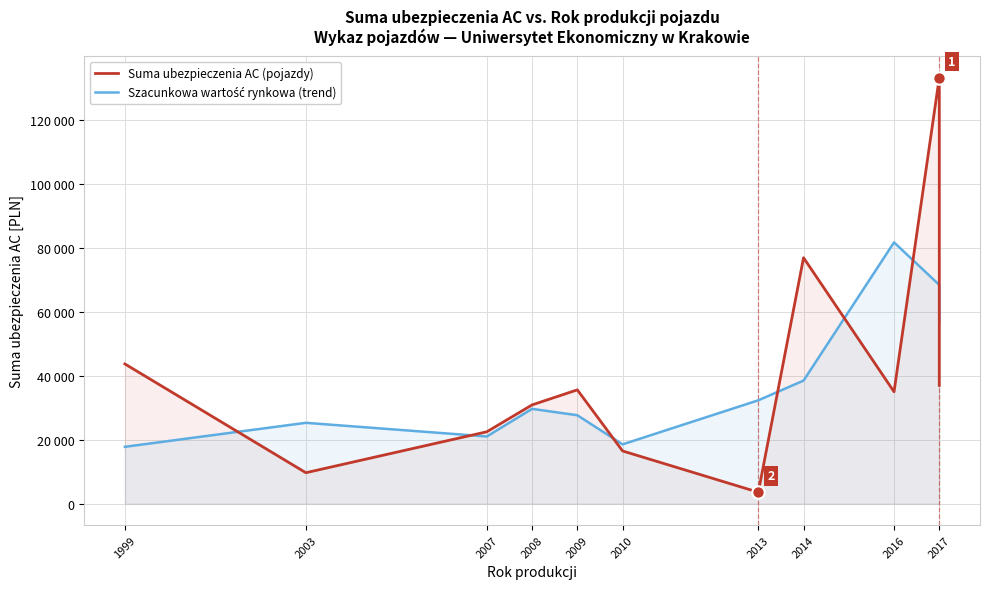

What are all the series names shown in the legend?

Suma ubezpieczenia AC (pojazdy), Szacunkowa wartość rynkowa (trend)